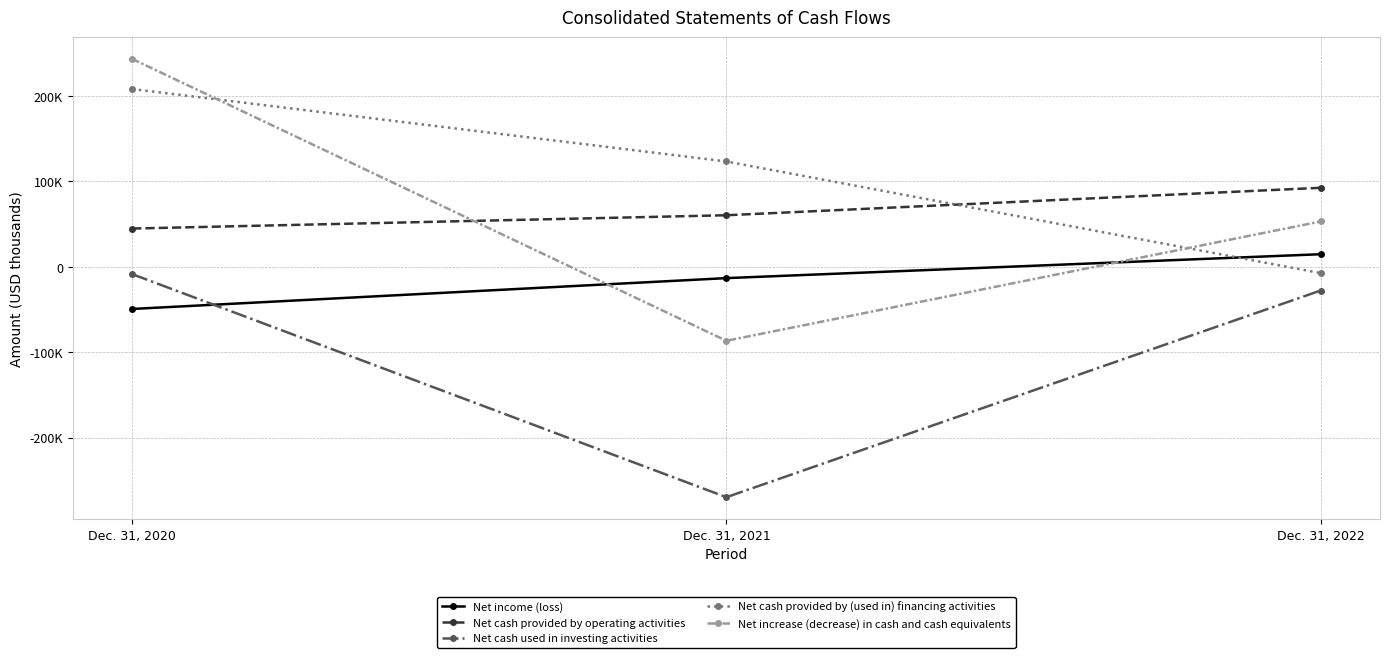

What is the difference between the maximum and minimum values in the Net cash used in investing activities series?

261310